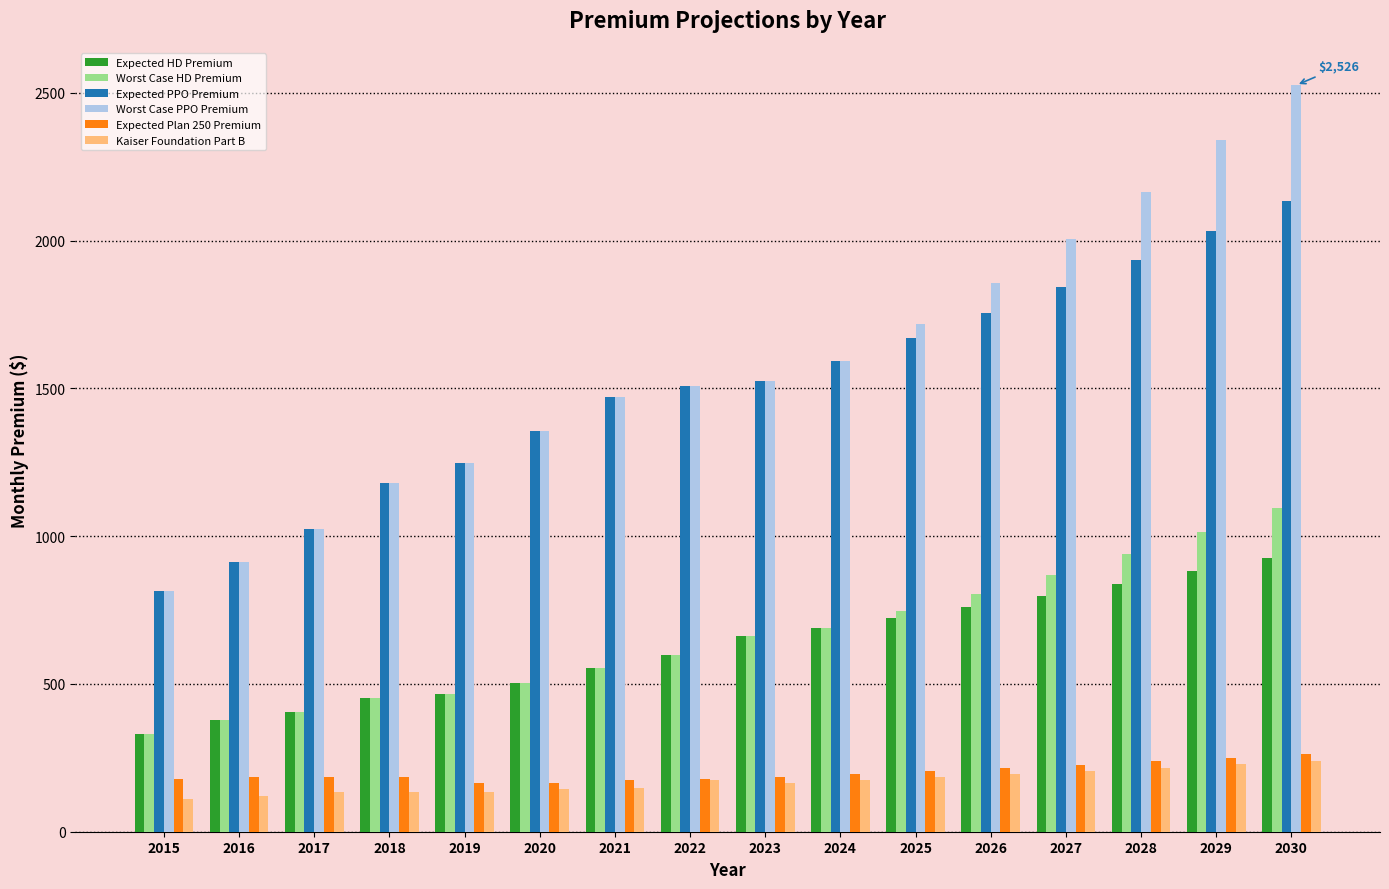

At how many categories does at least one series exceed 2247?

2